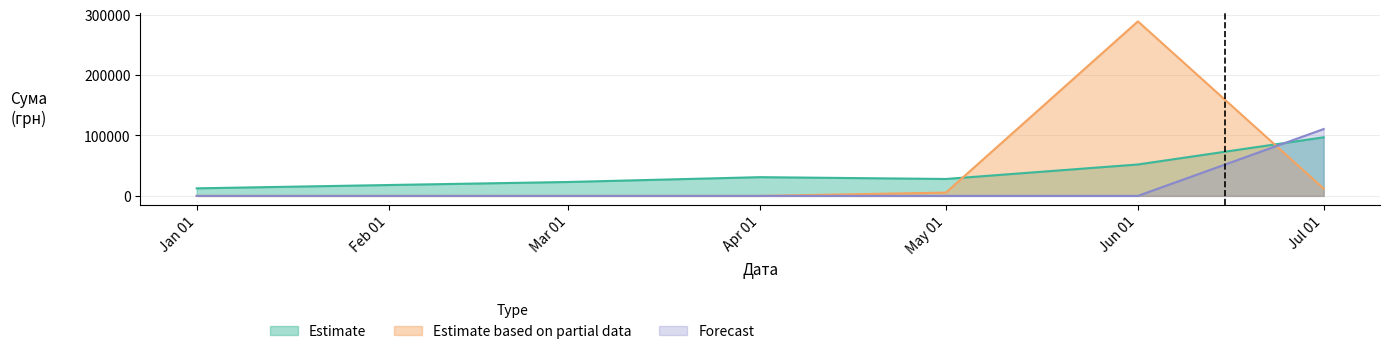

How many lines are shown in the chart?

3